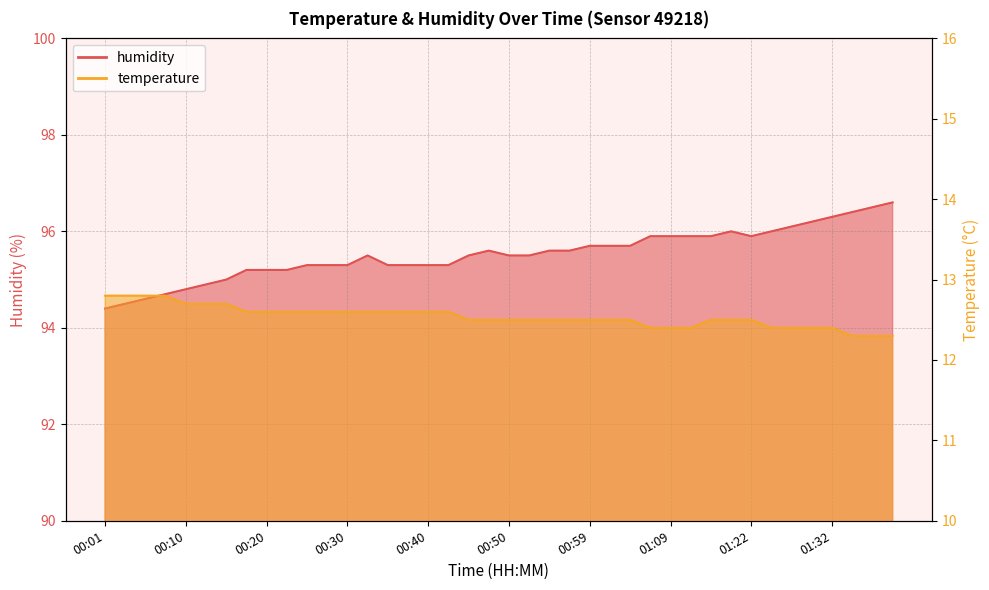

Reading right to left, extract all data points from this chart.

humidity: 01:39=96.6	01:37=96.5	01:34=96.4	01:32=96.3	01:29=96.2	01:27=96.1	01:24=96.0	01:22=95.9	01:19=96.0	01:17=95.9	01:14=95.9	01:09=95.9	01:07=95.9	01:04=95.7	01:02=95.7	00:59=95.7	00:57=95.6	00:54=95.6	00:52=95.5	00:50=95.5	00:47=95.6	00:45=95.5	00:42=95.3	00:40=95.3	00:37=95.3	00:35=95.3	00:32=95.5	00:30=95.3	00:28=95.3	00:25=95.3	00:23=95.2	00:20=95.2	00:18=95.2	00:15=95.0	00:13=94.9	00:10=94.8	00:08=94.7	00:06=94.6	00:03=94.5	00:01=94.4
temperature: 01:39=12.3	01:37=12.3	01:34=12.3	01:32=12.4	01:29=12.4	01:27=12.4	01:24=12.4	01:22=12.5	01:19=12.5	01:17=12.5	01:14=12.4	01:09=12.4	01:07=12.4	01:04=12.5	01:02=12.5	00:59=12.5	00:57=12.5	00:54=12.5	00:52=12.5	00:50=12.5	00:47=12.5	00:45=12.5	00:42=12.6	00:40=12.6	00:37=12.6	00:35=12.6	00:32=12.6	00:30=12.6	00:28=12.6	00:25=12.6	00:23=12.6	00:20=12.6	00:18=12.6	00:15=12.7	00:13=12.7	00:10=12.7	00:08=12.8	00:06=12.8	00:03=12.8	00:01=12.8